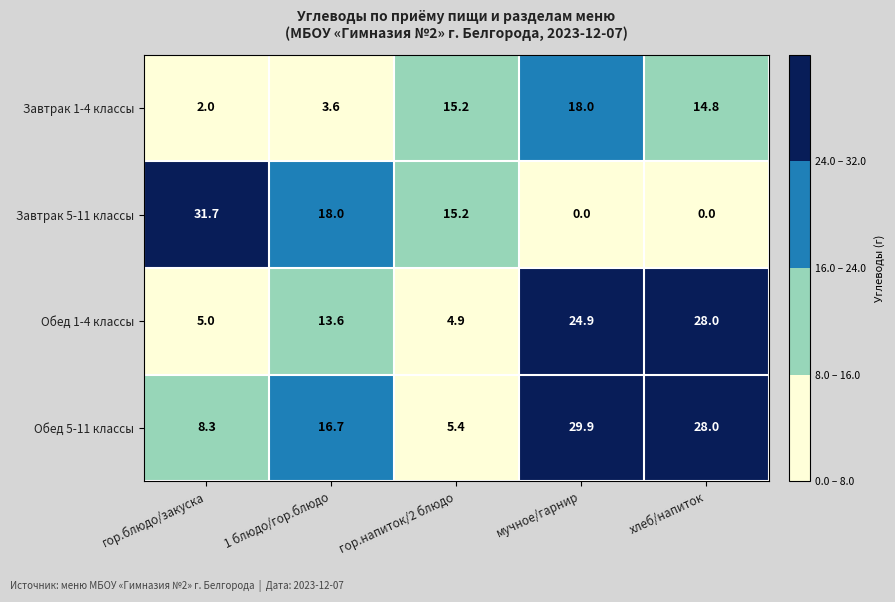

What is the difference between the second highest and second lowest values in the Завтрак 1-4 классы series?

11.6